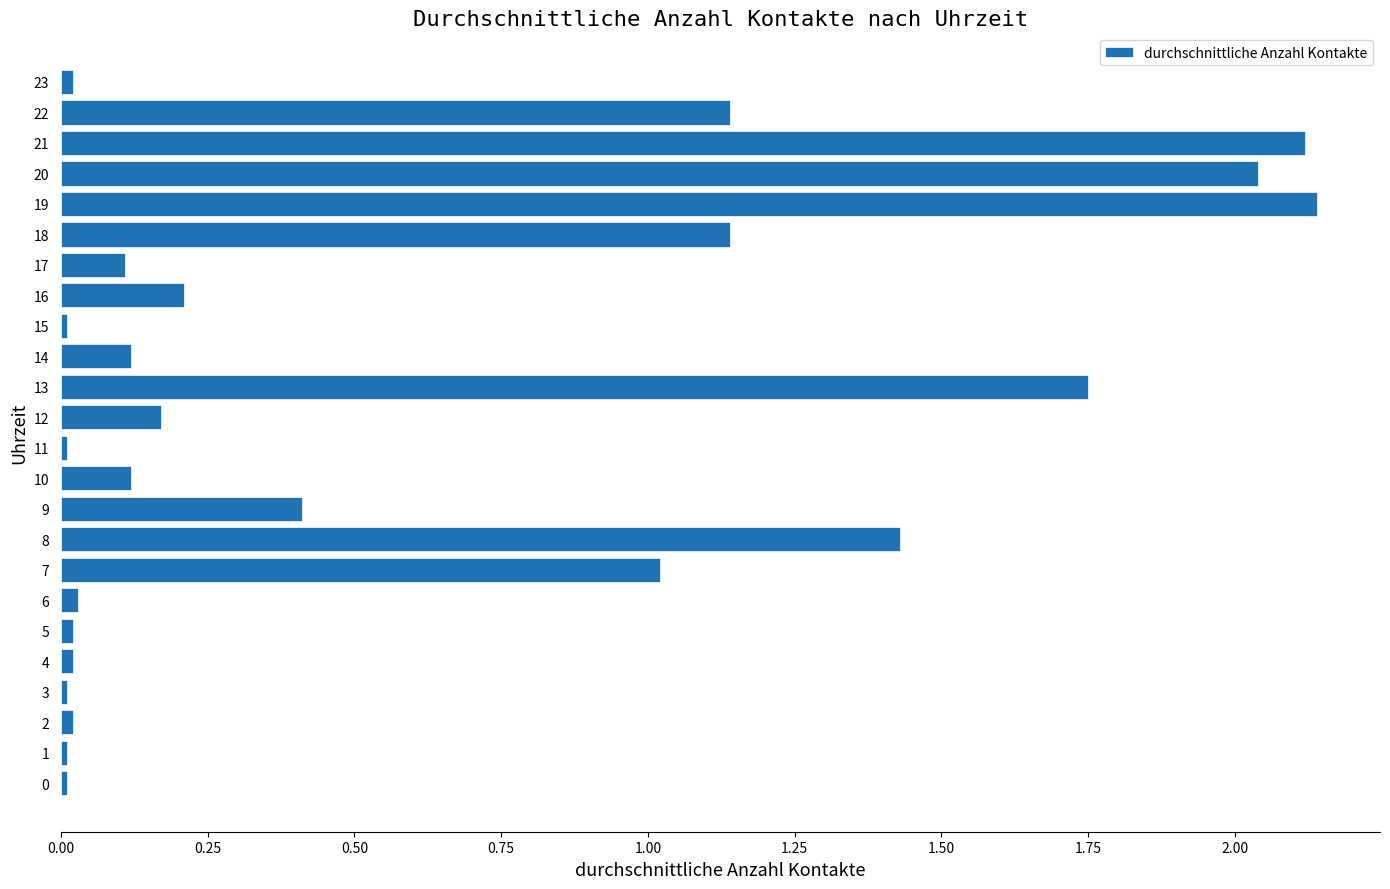

Count the number of data series in this chart.

1